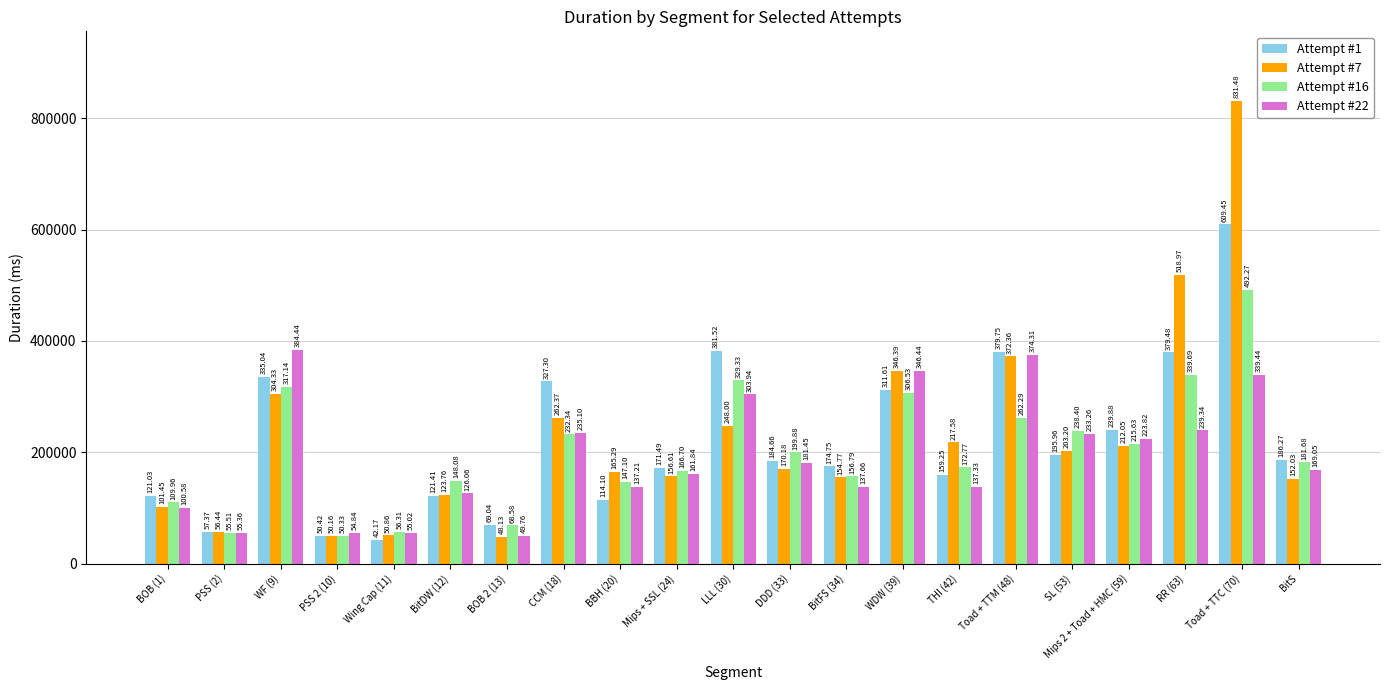

True or false: Attempt #22 has a value of 374311 at Toad + TTM (48).

True